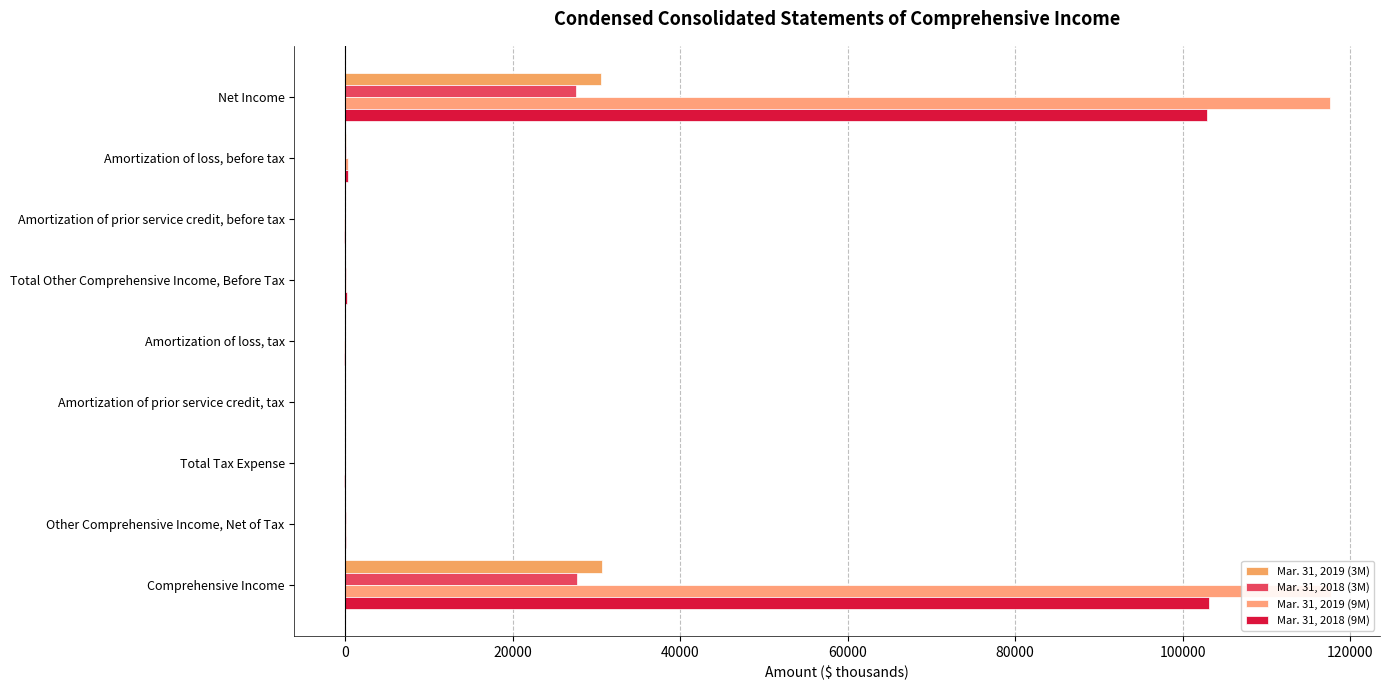

What is the value of the Mar. 31, 2018 (9M) bar at the 5th from the left?

-140